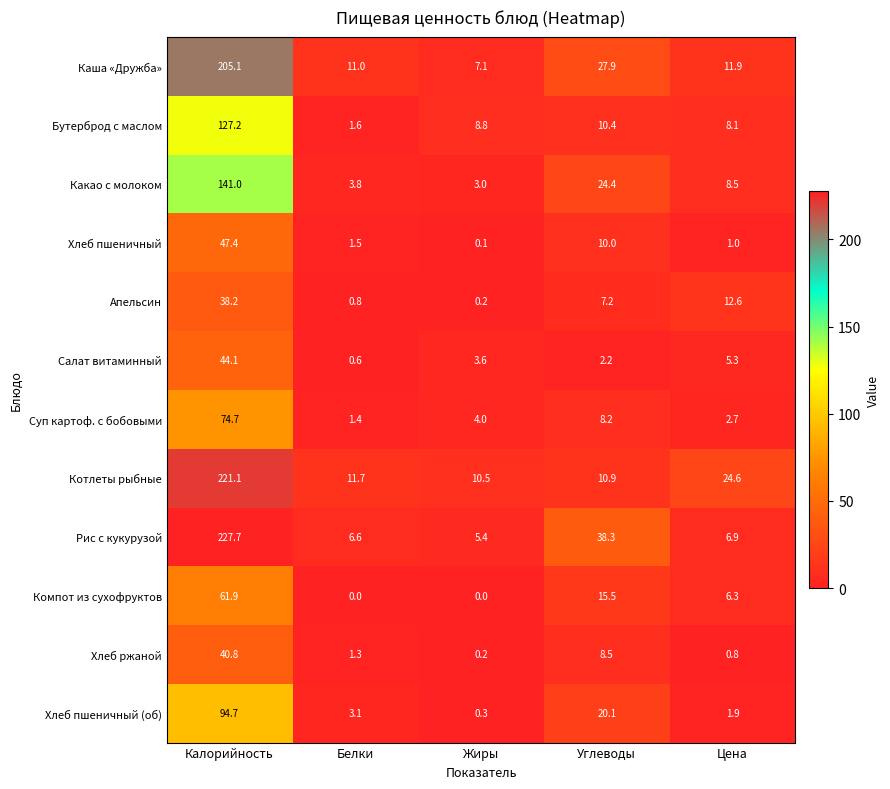

At how many categories does at least one series exceed 15?

3